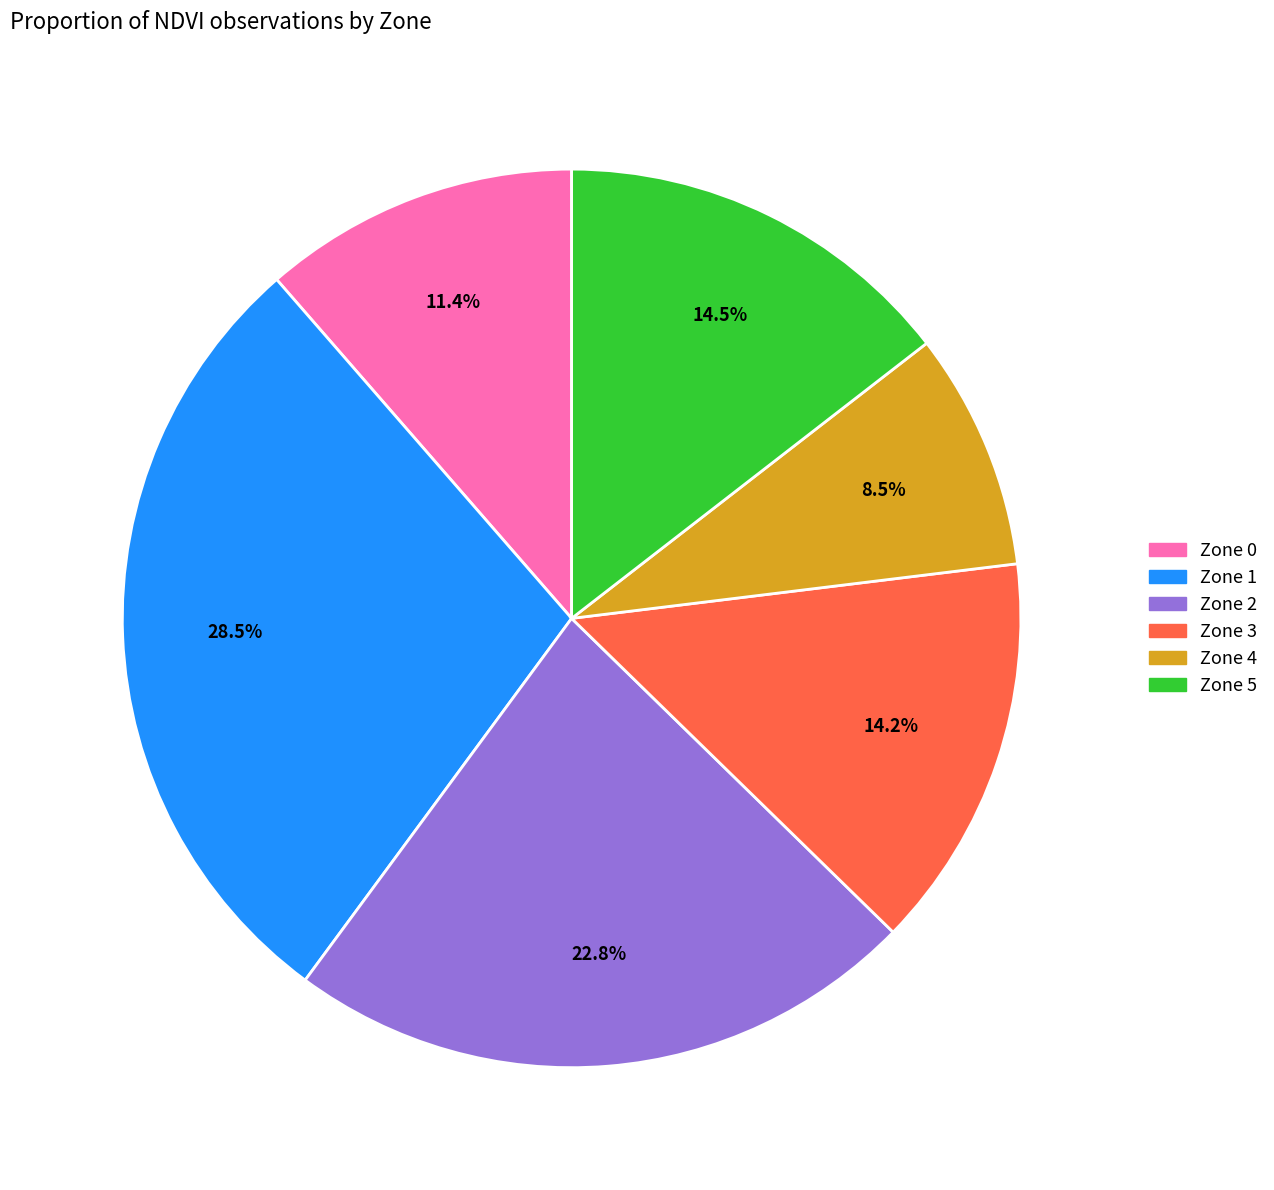

Which has a higher value, Zone 4 or Zone 0?

Zone 0